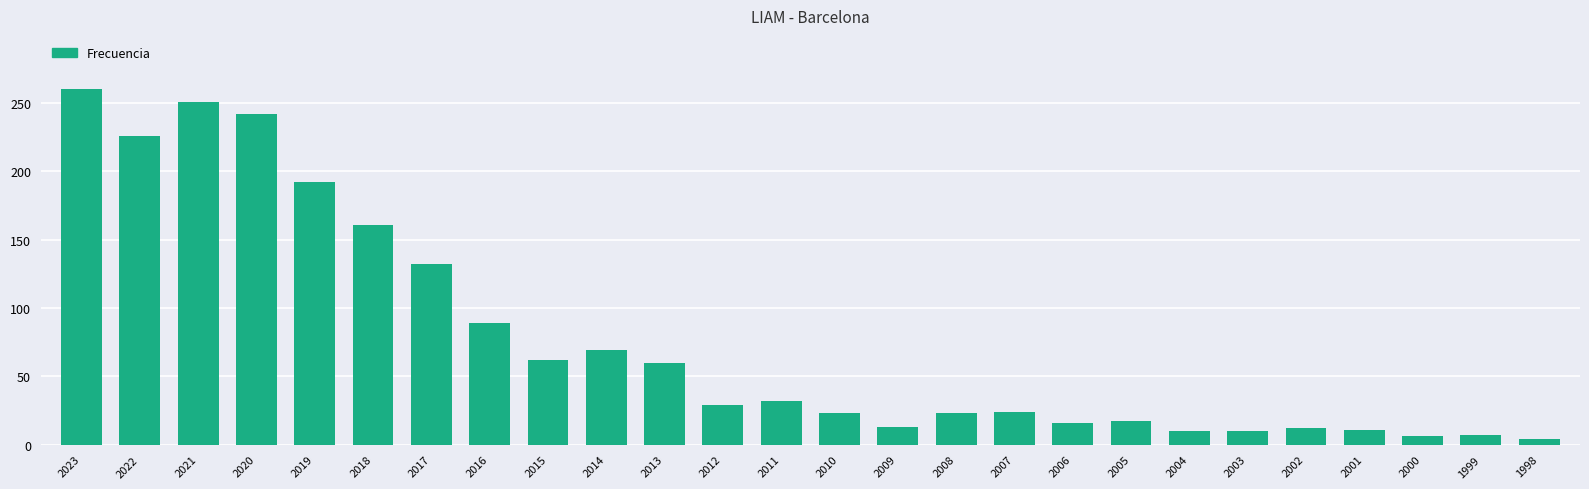

How many distinct data groups are displayed?

1